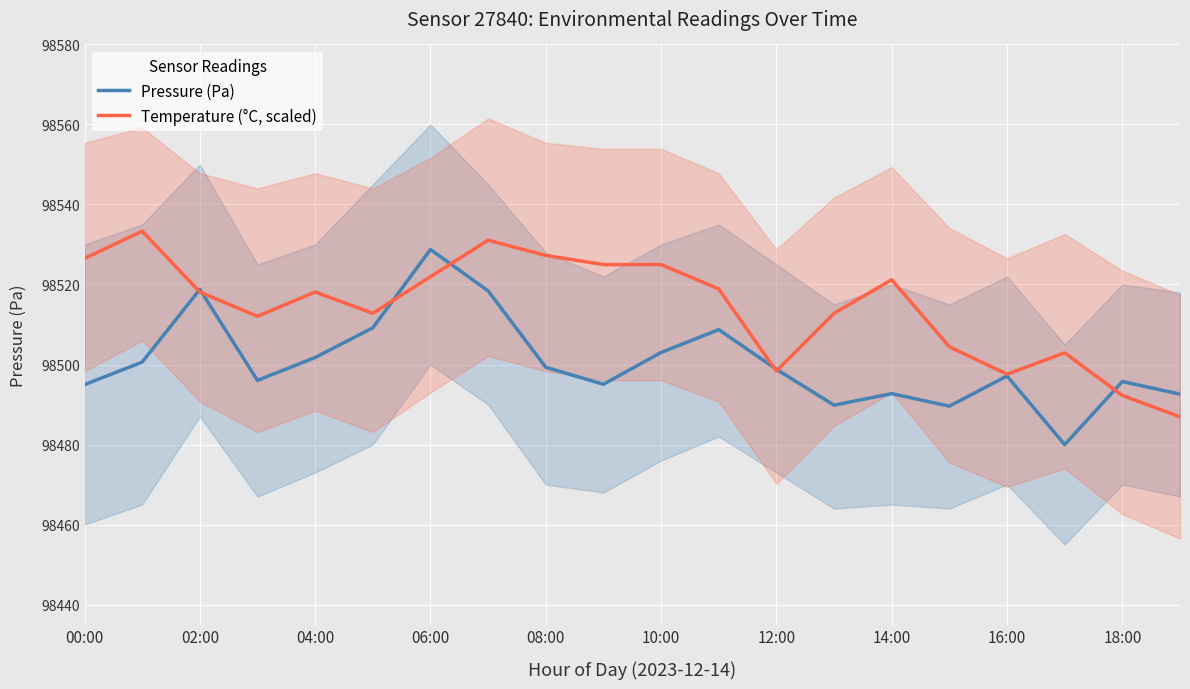

The value of Pressure (Pa) at 18:00 is 47465.2. True or false?

False